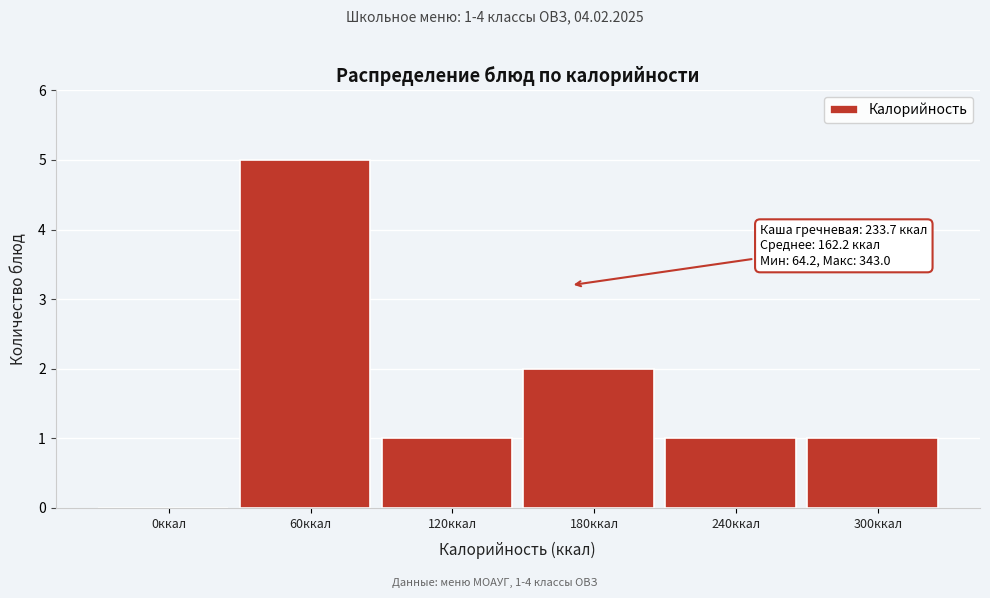

Reading left to right, list all the values displayed in this chart.

0ккал=0	60ккал=5	120ккал=1	180ккал=2	240ккал=1	300ккал=1